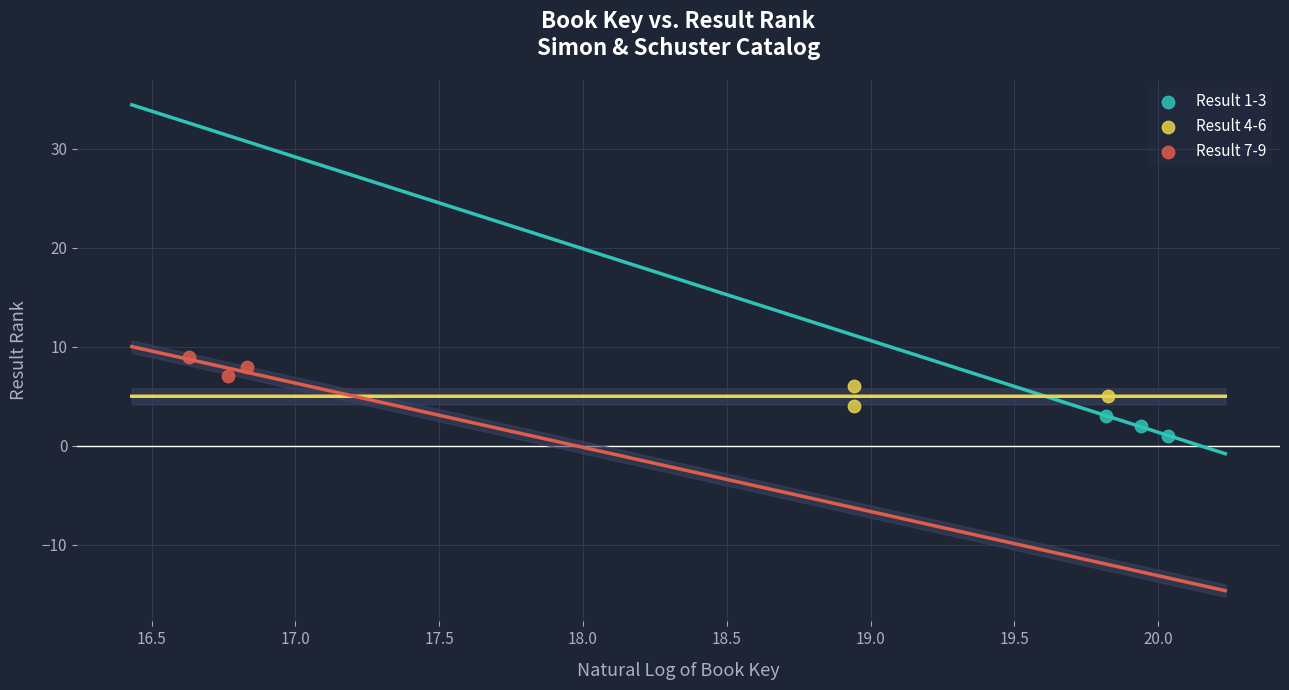

Which series contains the lowest Y value?

Result 1-3